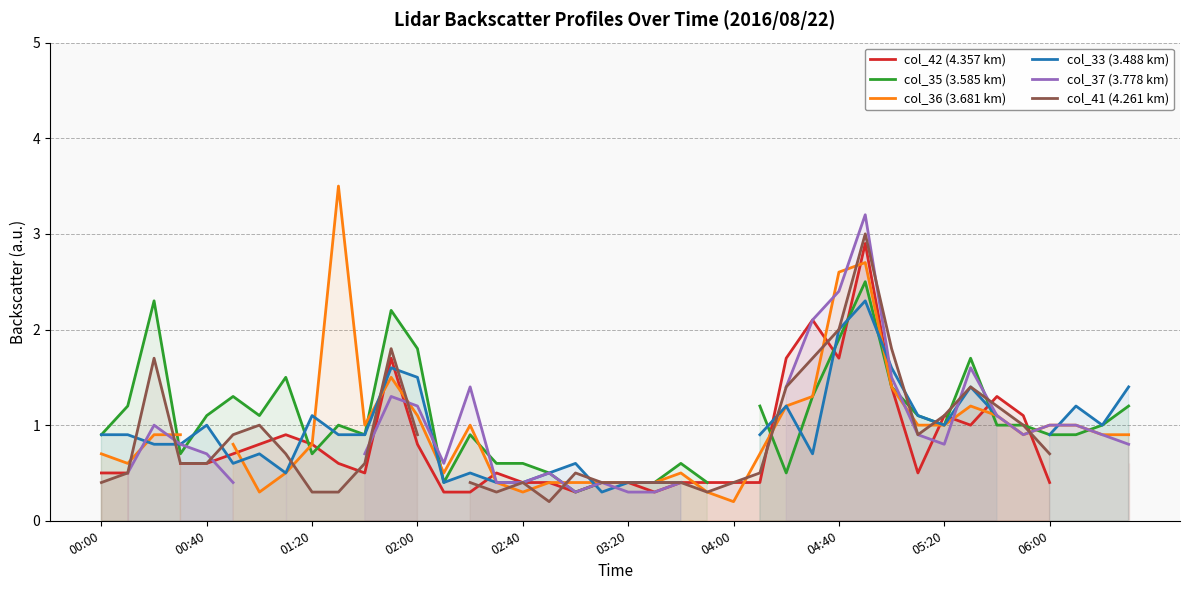

At how many categories does at least one series exceed 2?

6